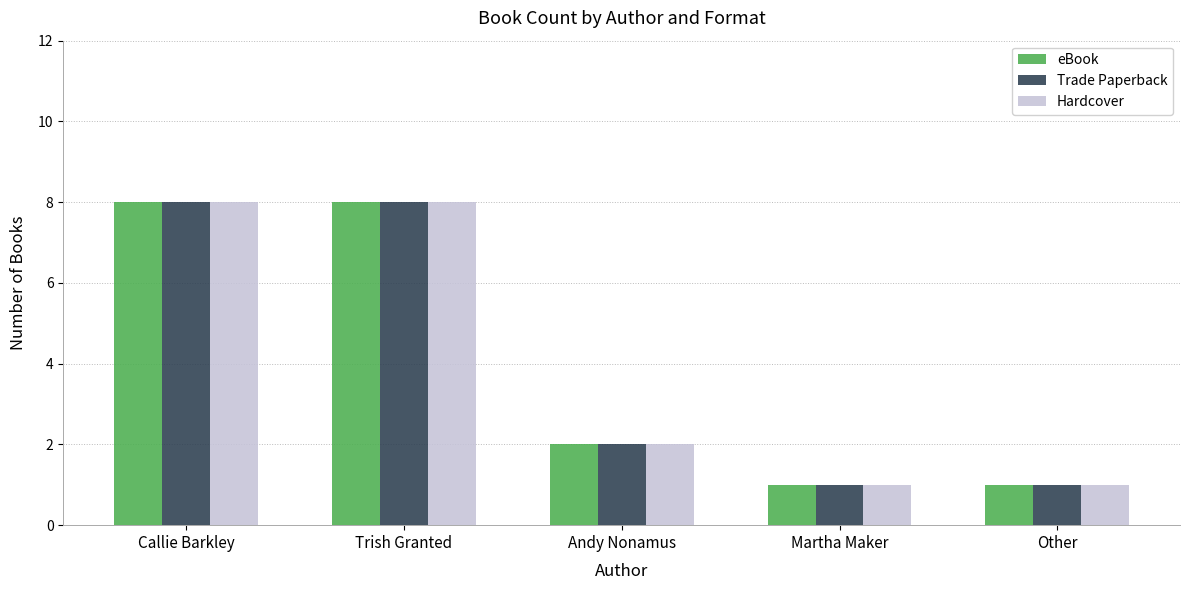

Where does the eBook series first go above 2?

Callie Barkley